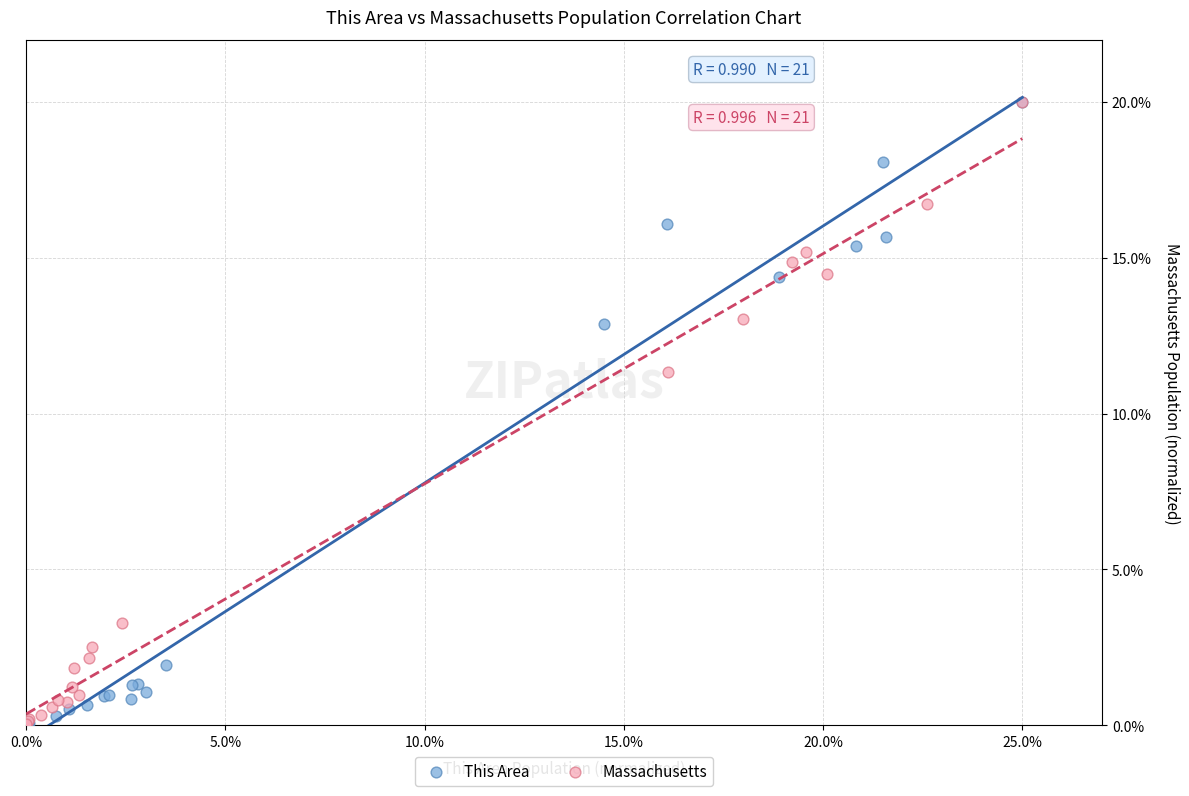

What are all the series names shown in the legend?

This Area, Massachusetts